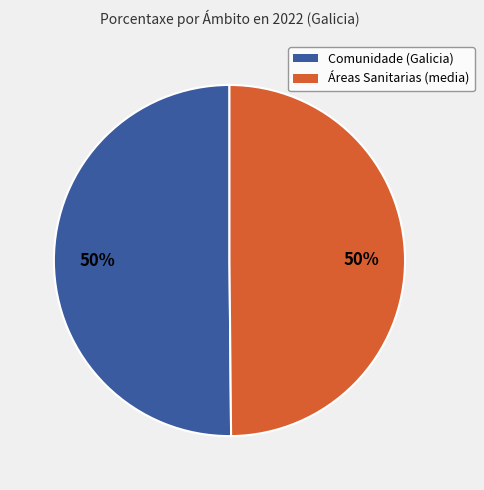

To the nearest percent, what is the average slice percentage?

50%